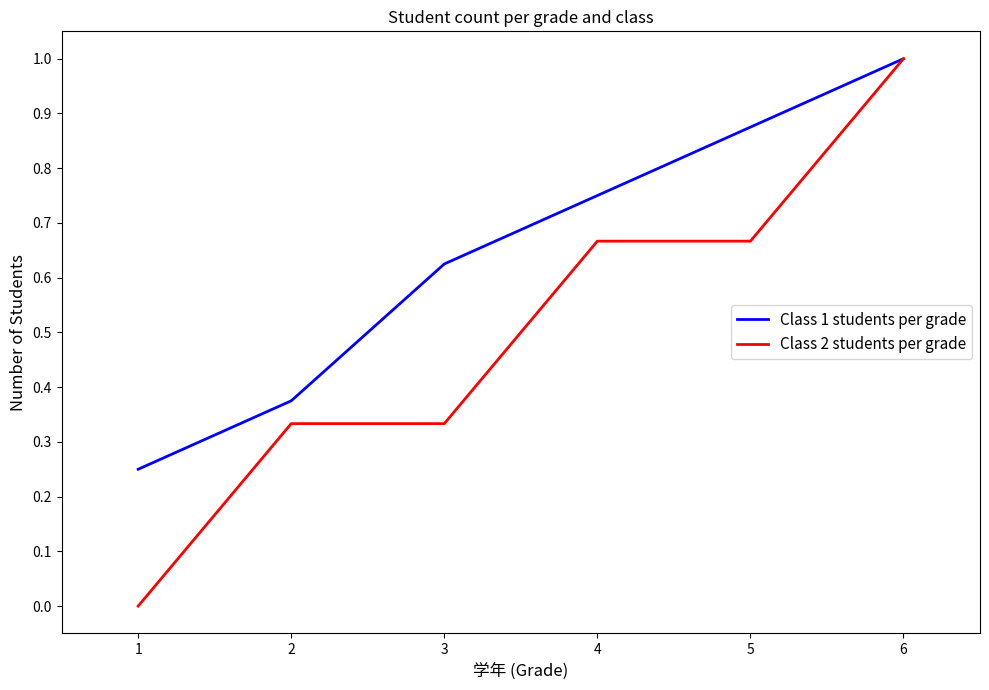

How many lines are shown in the chart?

2